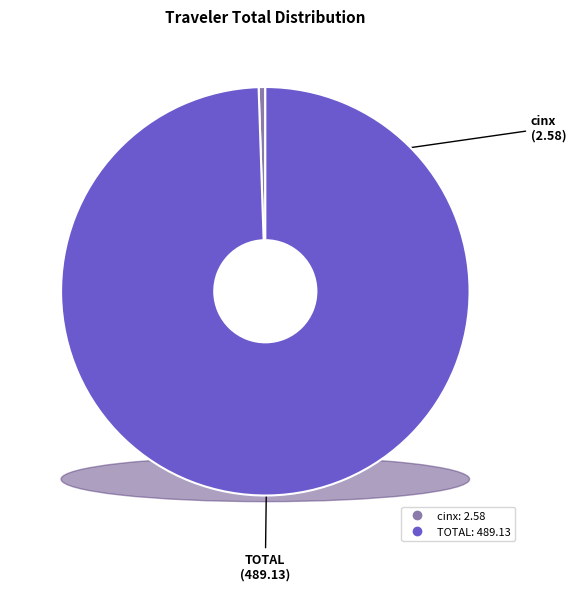

Is TOTAL the majority of the pie?

Yes